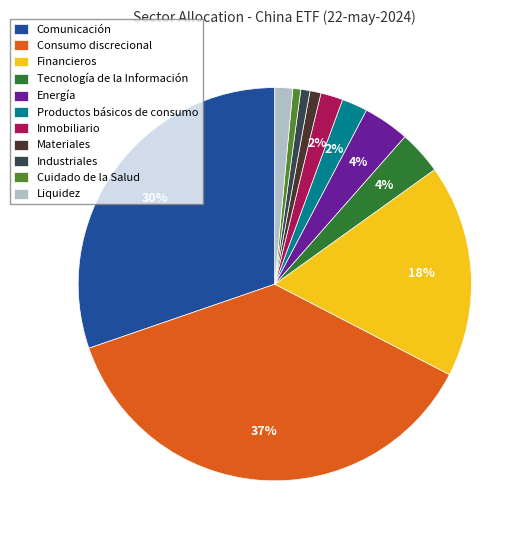

Between Tecnología de la Información and Inmobiliario, which is larger?

Tecnología de la Información